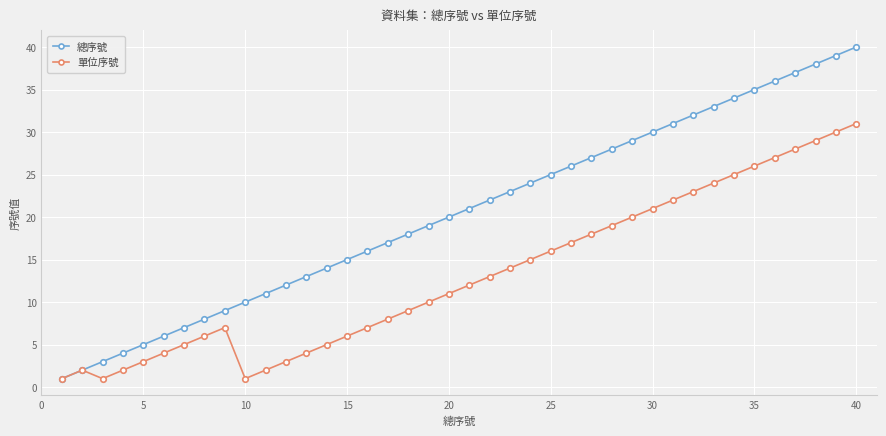

What is the greatest value displayed?

40